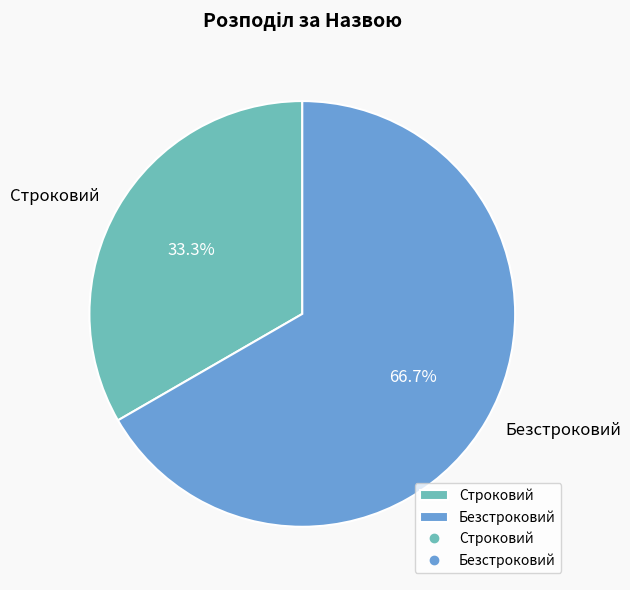

Which category has the biggest portion of the pie?

Безстроковий